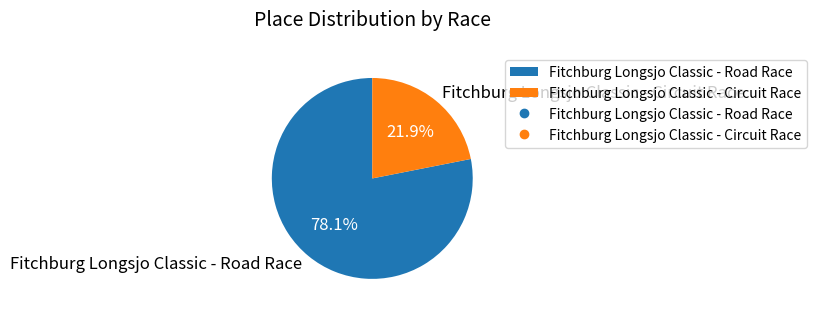

Which category has the biggest portion of the pie?

Fitchburg Longsjo Classic - Road Race